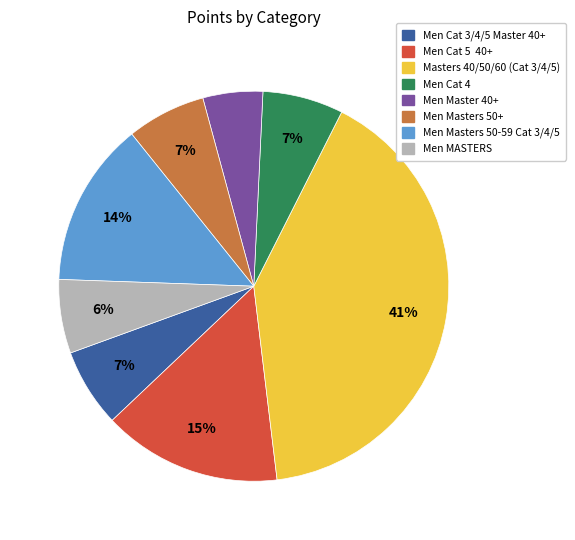

Which slice is the largest?

Masters 40/50/60 (Cat 3/4/5)